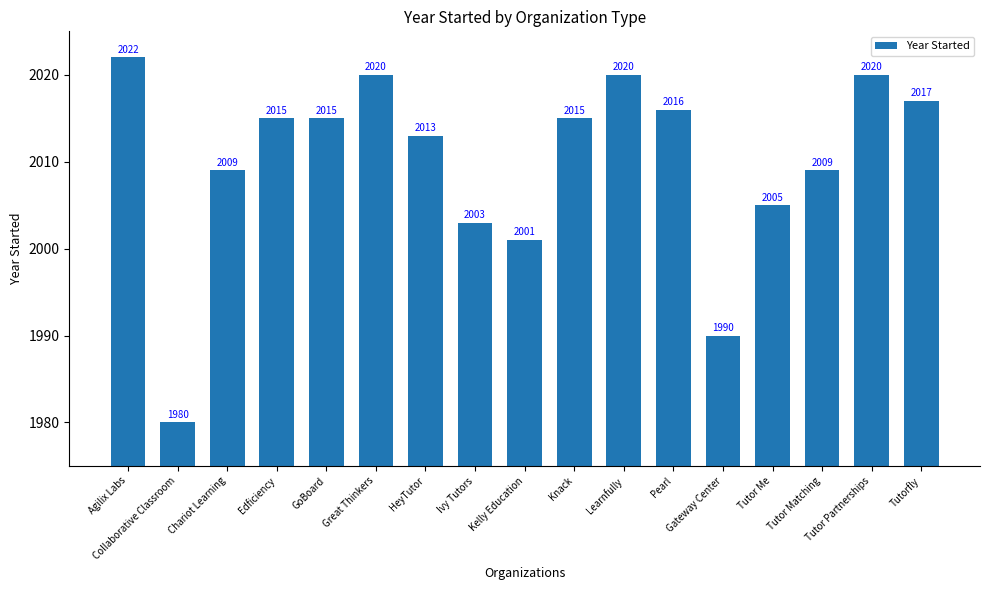

Reading right to left, what are all the values shown in this chart?

Tutorfly=2017	Tutor Partnerships=2020	Tutor Matching=2009	Tutor Me=2005	Gateway Center=1990	Pearl=2016	Learnfully=2020	Knack=2015	Kelly Education=2001	Ivy Tutors=2003	HeyTutor=2013	Great Thinkers=2020	GoBoard=2015	Edficiency=2015	Chariot Learning=2009	Collaborative Classroom=1980	Agilix Labs=2022